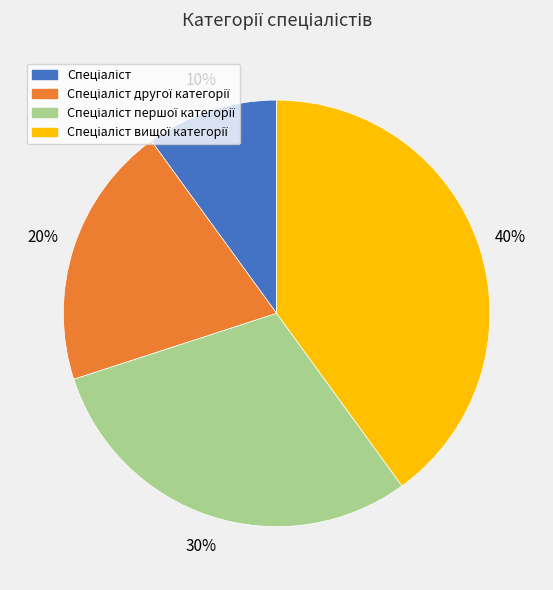

Does any single category account for the majority?

No